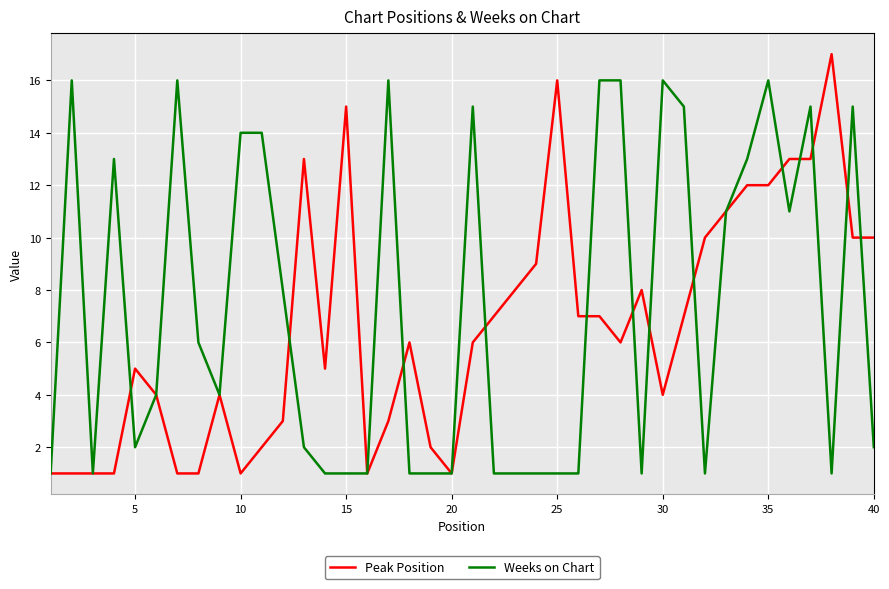

List the series in order of their peak value, lowest first.

Weeks on Chart, Peak Position